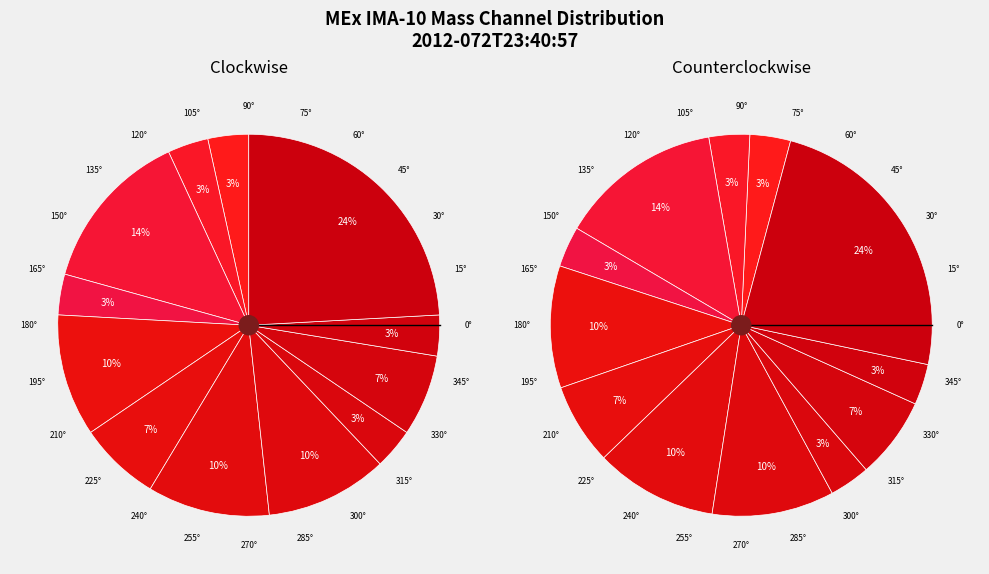

What is the largest slice in the pie chart?

Mass Channel 16